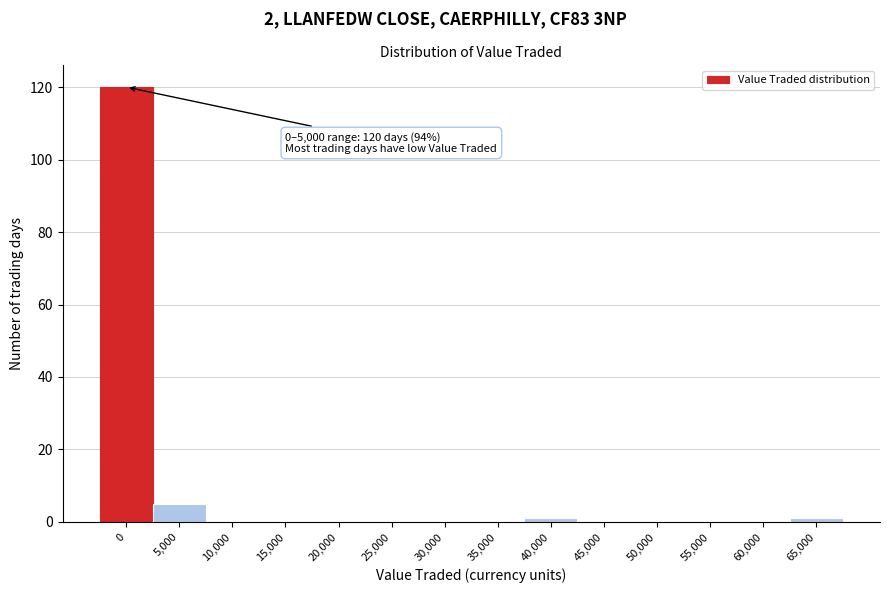

Reading left to right, extract all data points from this chart.

0=120	5,000=5	10,000=0	15,000=0	20,000=0	25,000=0	30,000=0	35,000=0	40,000=1	45,000=0	50,000=0	55,000=0	60,000=0	65,000=1